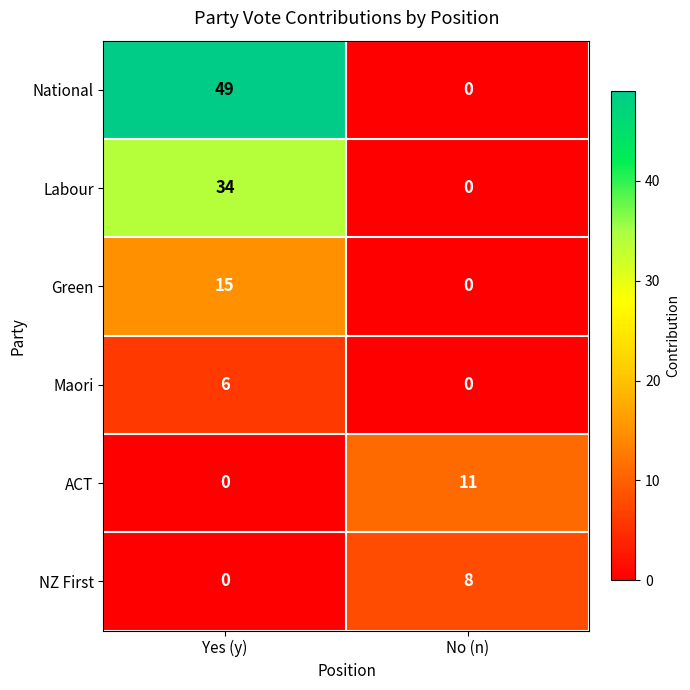

True or false: Maori has a value of 0 at No (n).

True